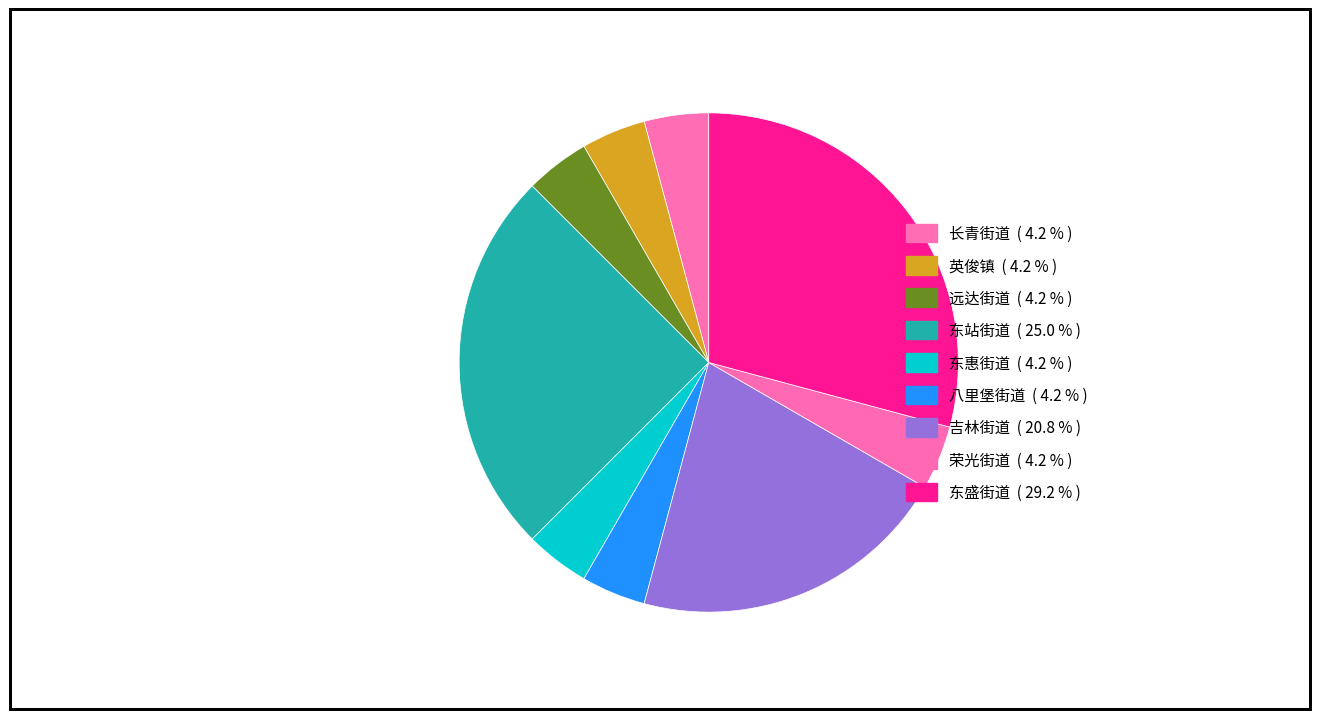

Between 东惠街道 and 东盛街道, which is larger?

东盛街道